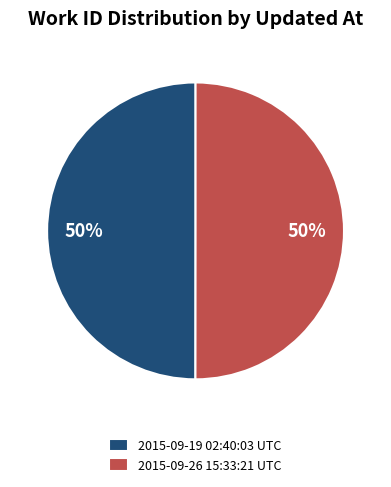

What is the ratio of the value at 2015-09-26 15:33:21 UTC to the value at 2015-09-19 02:40:03 UTC?

1.0